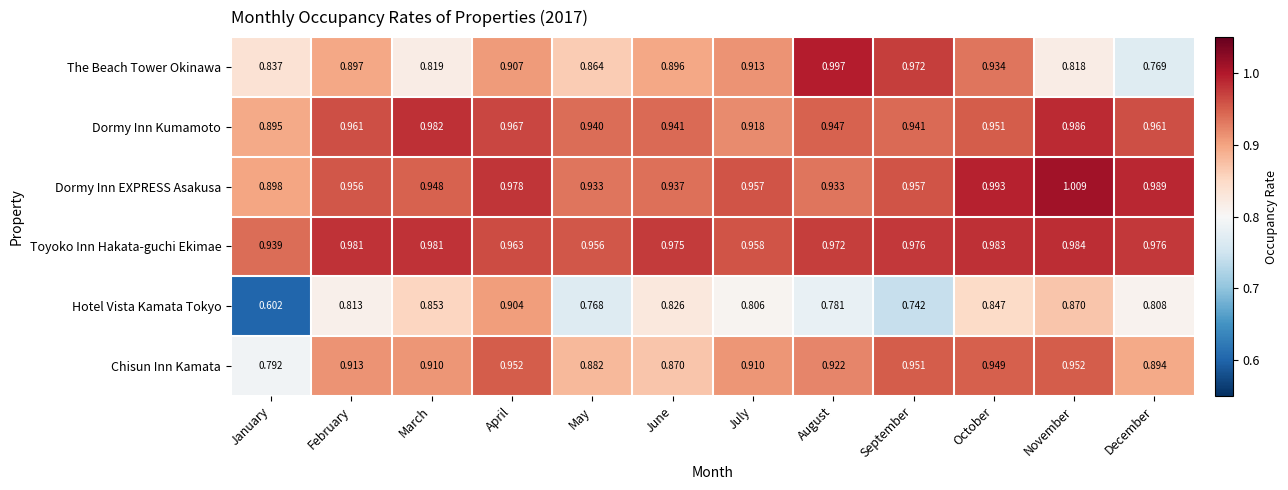

Which series has the largest range (max minus min)?

Hotel Vista Kamata Tokyo